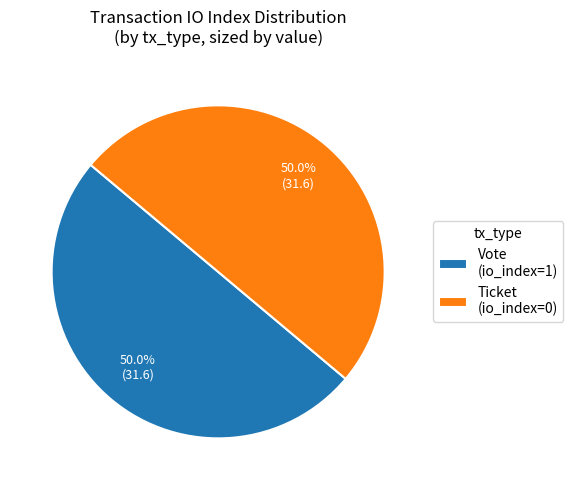

What percentage is NOT represented by Ticket (io_index=0)?

50.0%